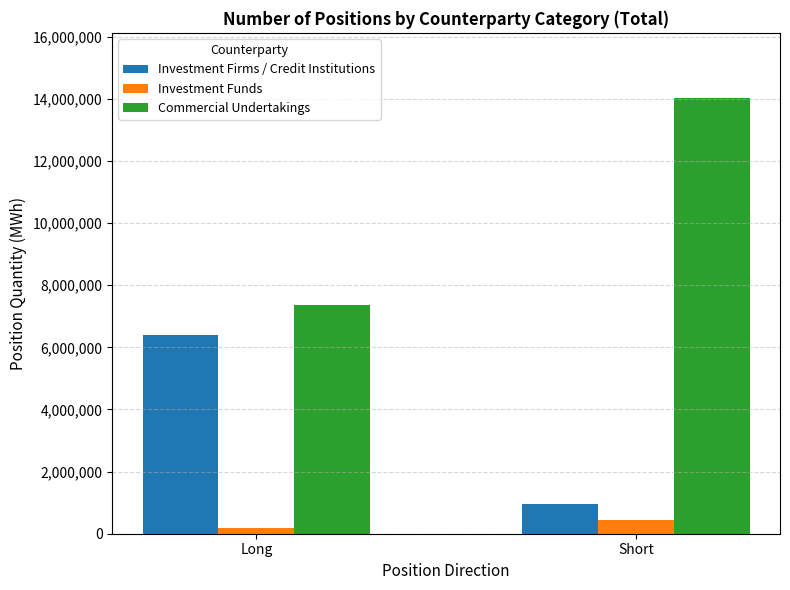

How many values in the Investment Funds series are below 442556?

1